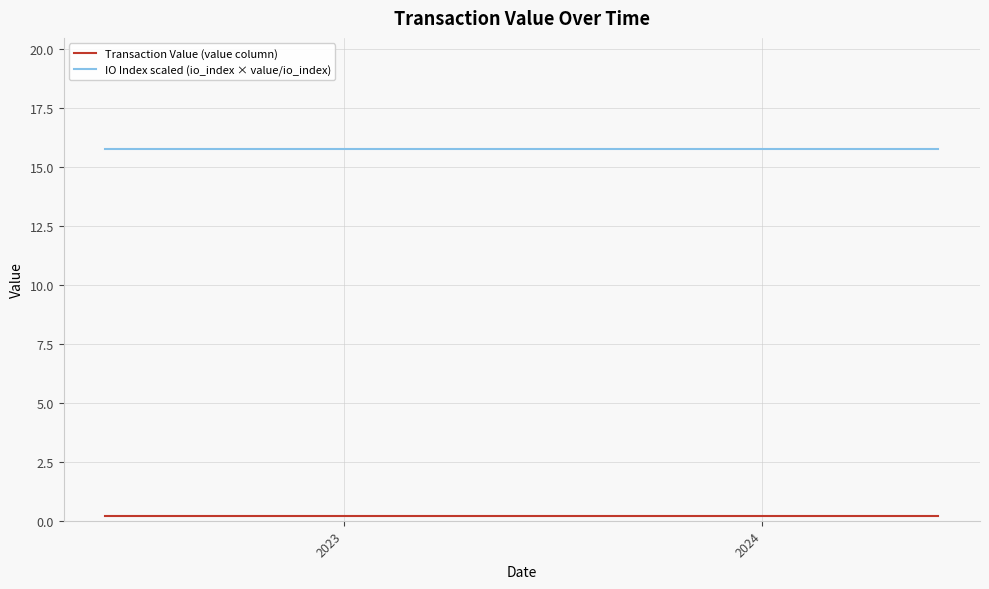

What is the maximum value for IO Index scaled (io_index × value/io_index)?

15.7